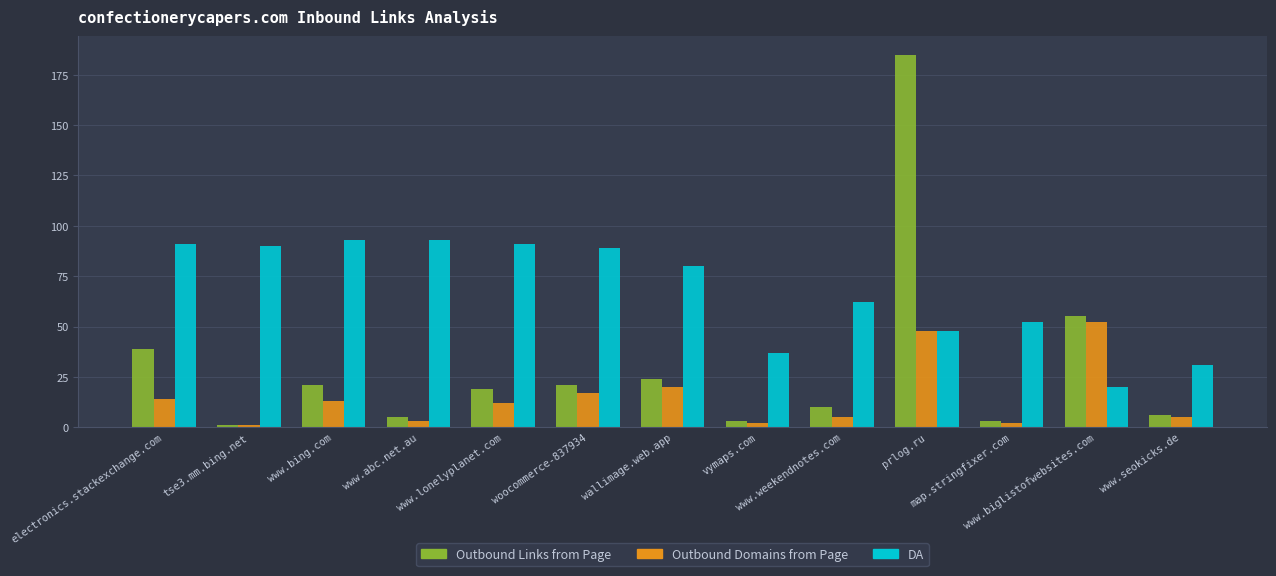

The value of Outbound Links from Page at wallimage.web.app is 24. True or false?

True